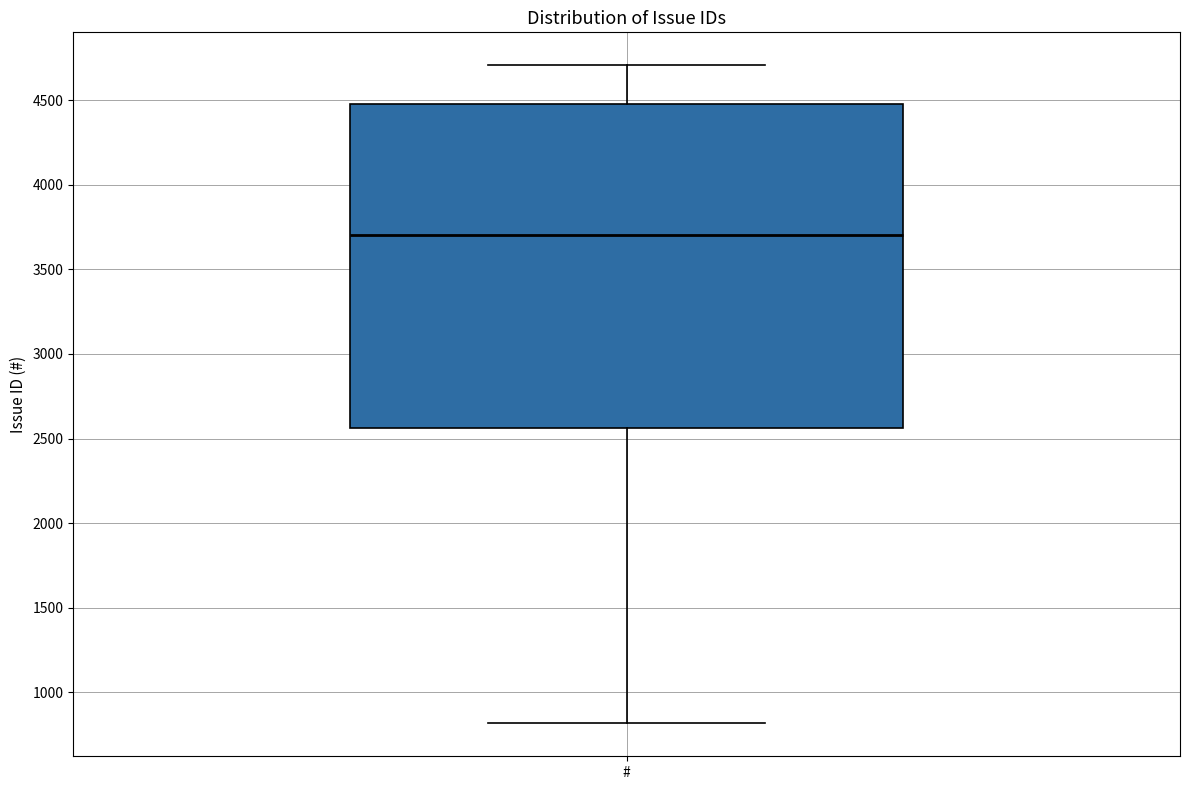

Where does the median line of the box for # sit on the y-axis? The values are not printed on the chart, so give them approximately, as read against the axis.

3700